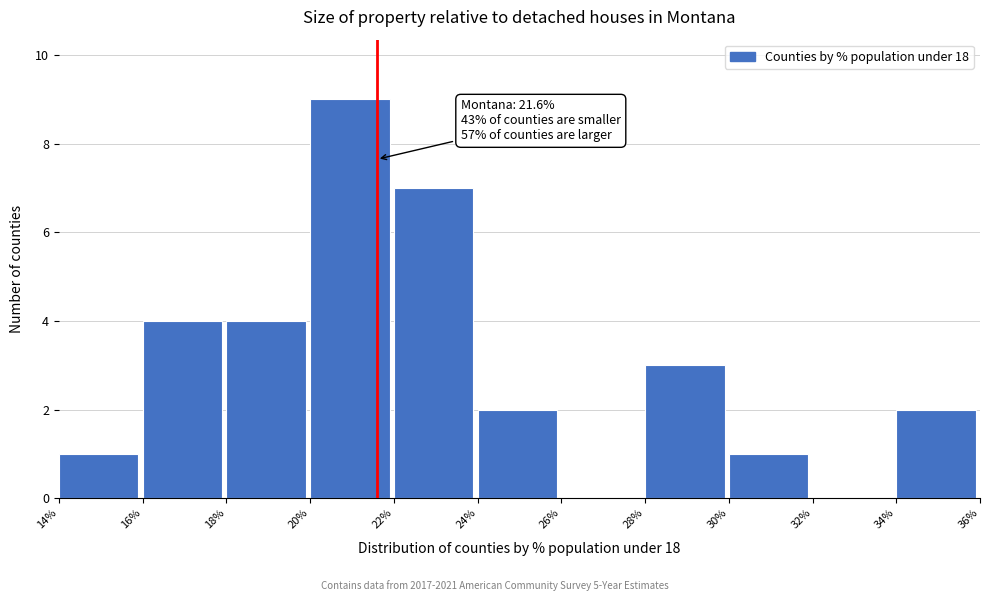

Over which range of the x-axis is the bar tallest?

20% to 22%